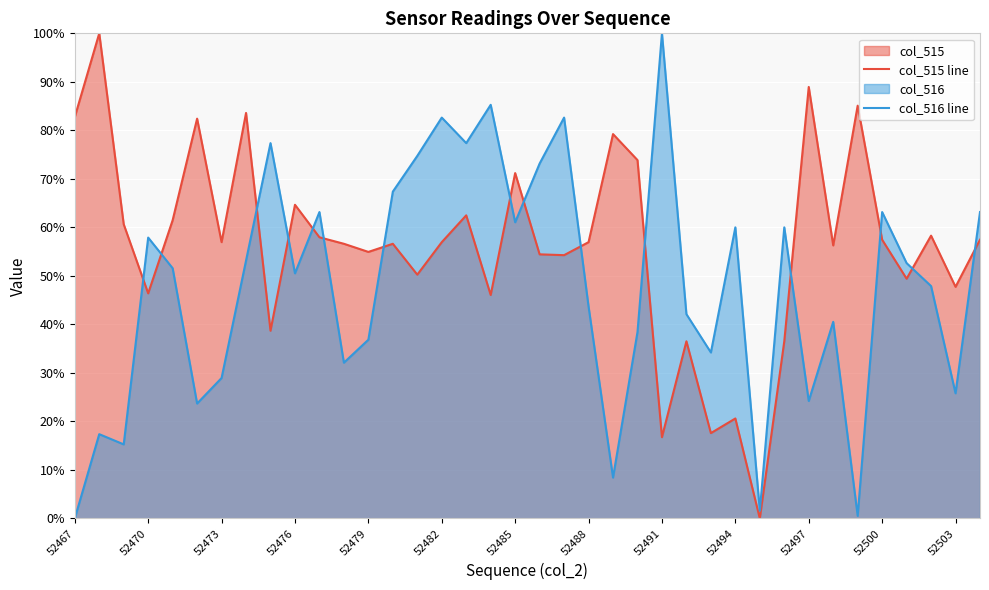

Which category has the highest value in the col_516 line series?

52491